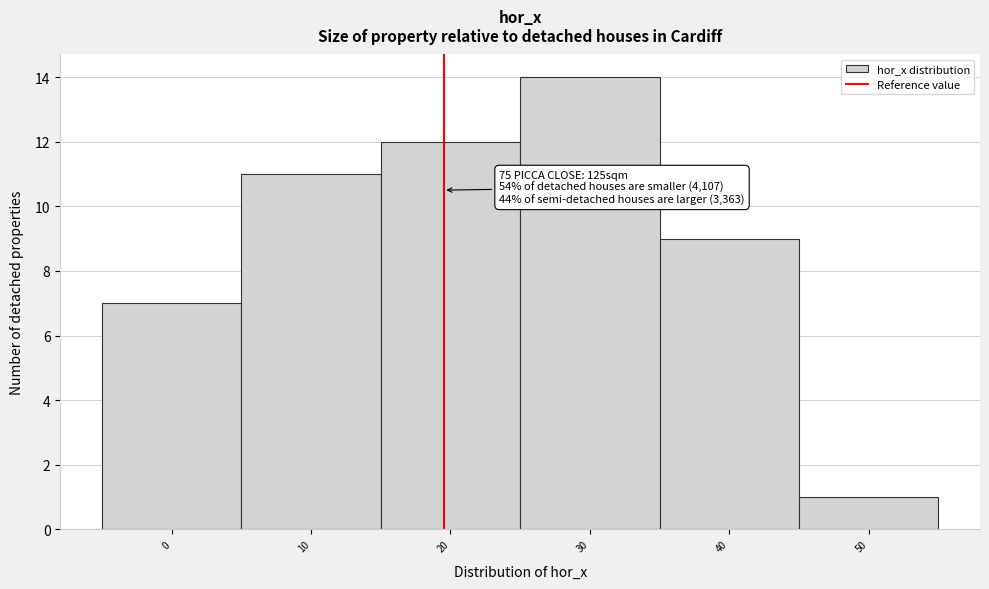

Reading left to right, what are all the values shown in this chart?

0=7	10=11	20=12	30=14	40=9	50=1